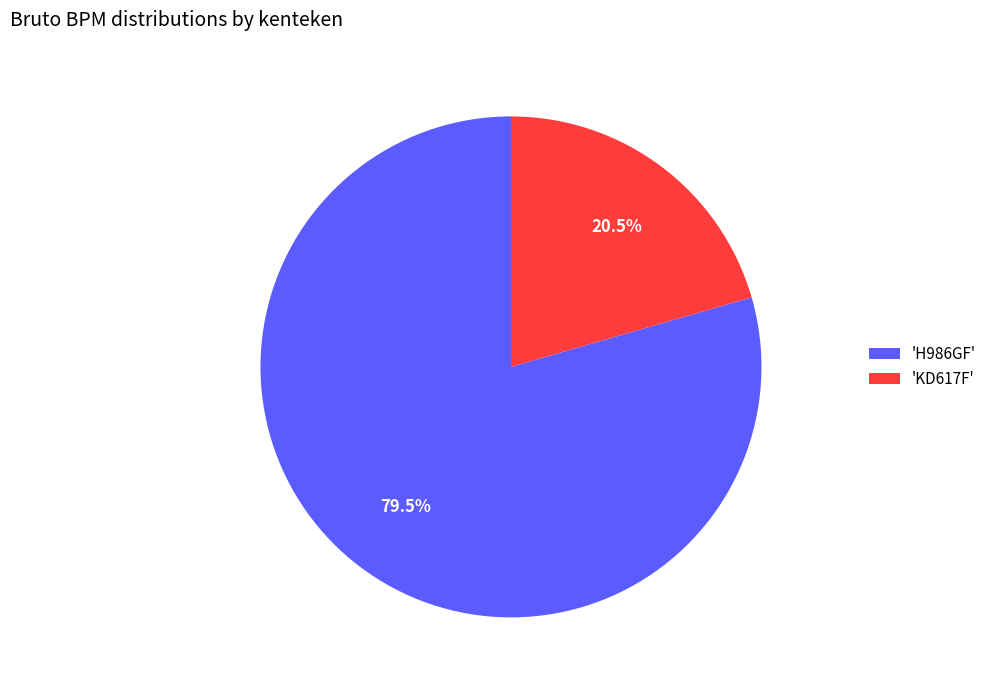

Which category has the smallest portion of the pie?

'KD617F'